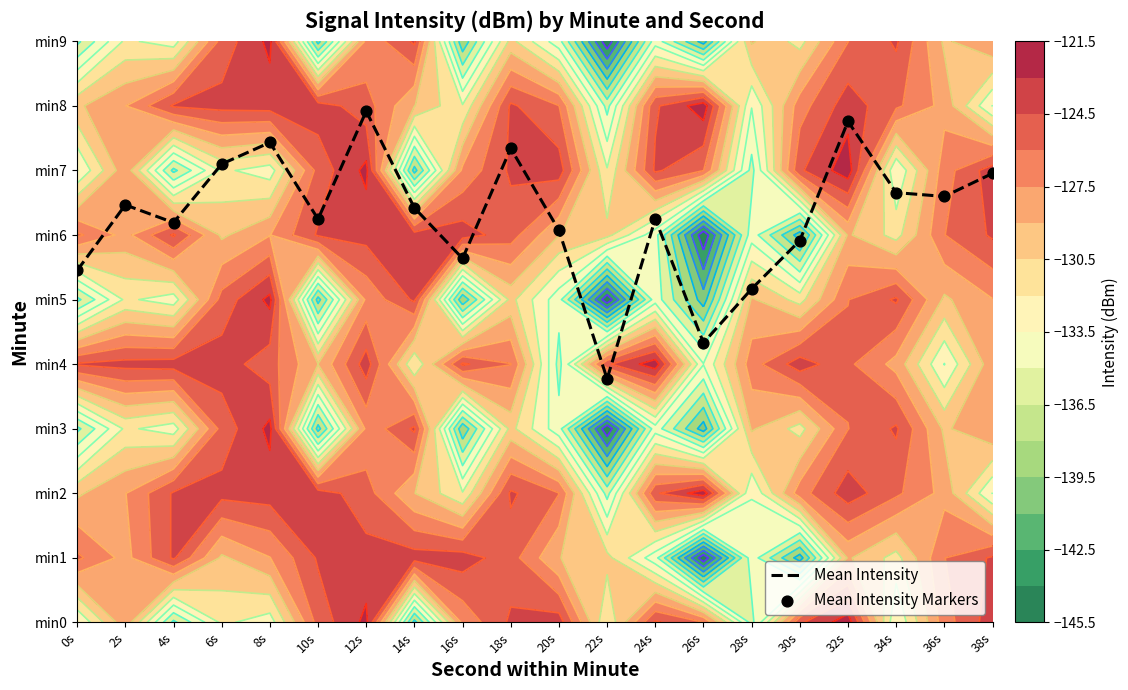

The value of Mean Intensity at 28s is 3.4. True or false?

False